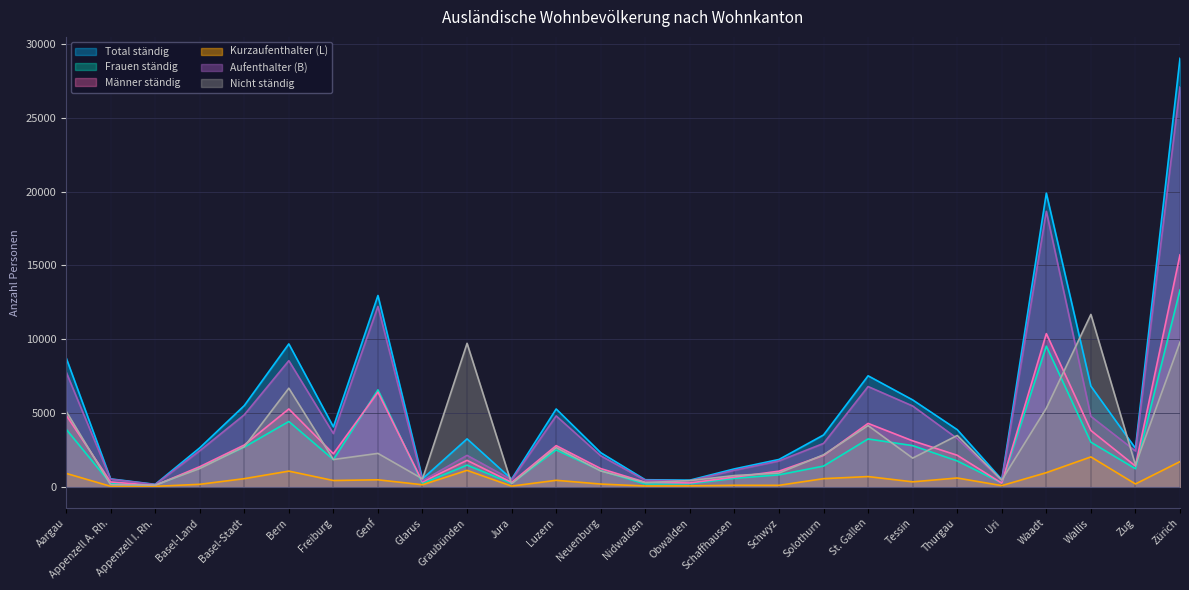

True or false: Aufenthalter (B) and Frauen ständig intersect in this chart.

False